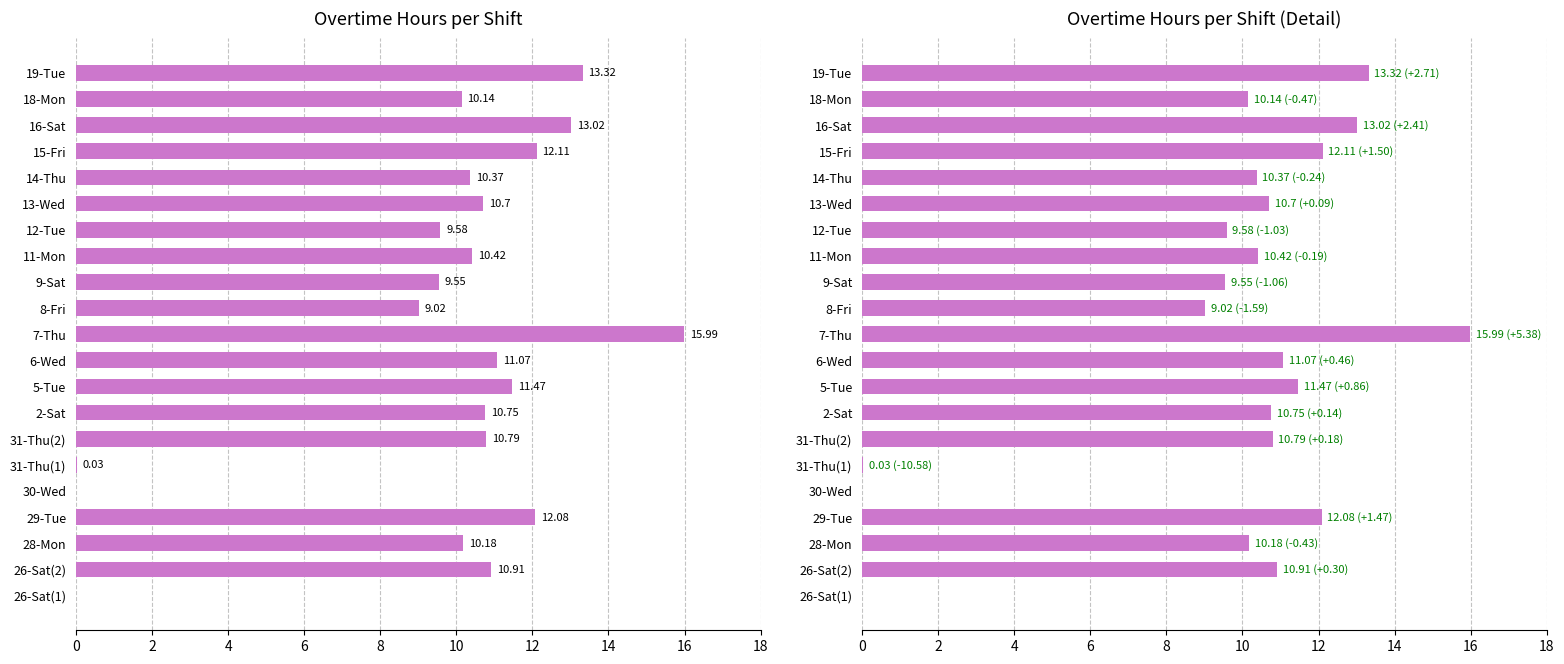

What is the difference between the second highest and minimum values?

13.3